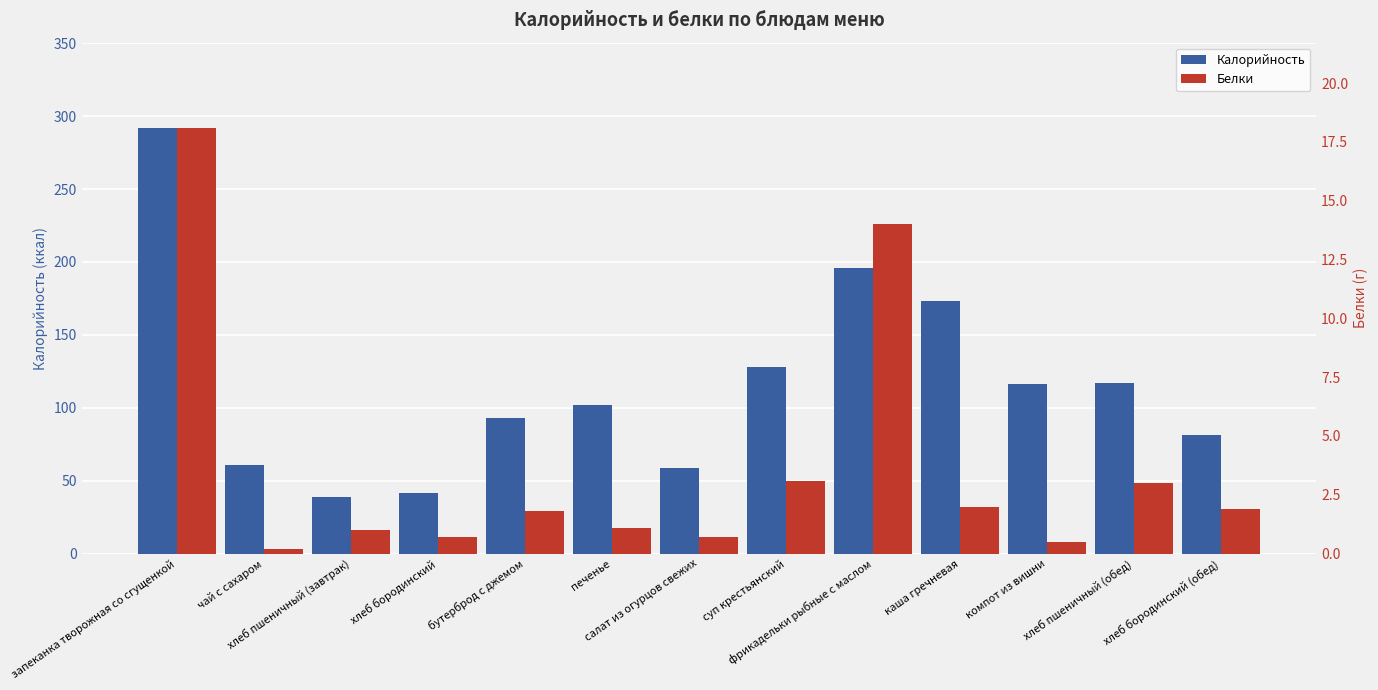

Rank the series at компот из вишни from highest to lowest value.

Калорийность, Белки